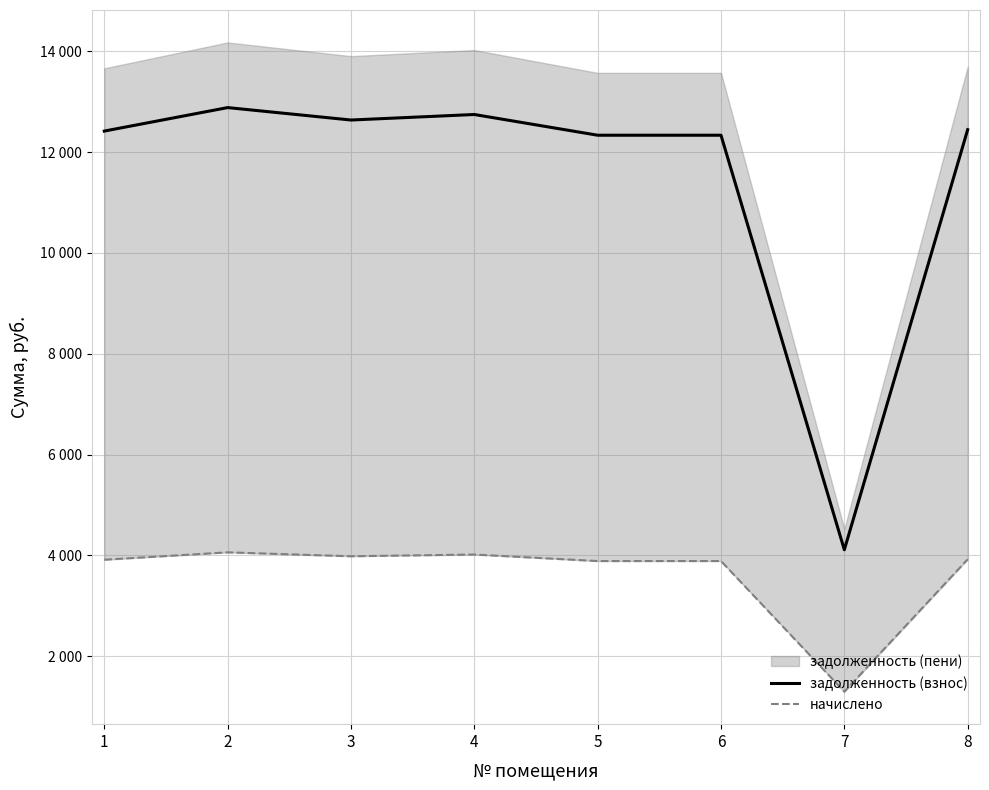

True or false: задолженность (взнос) and начислено intersect in this chart.

False